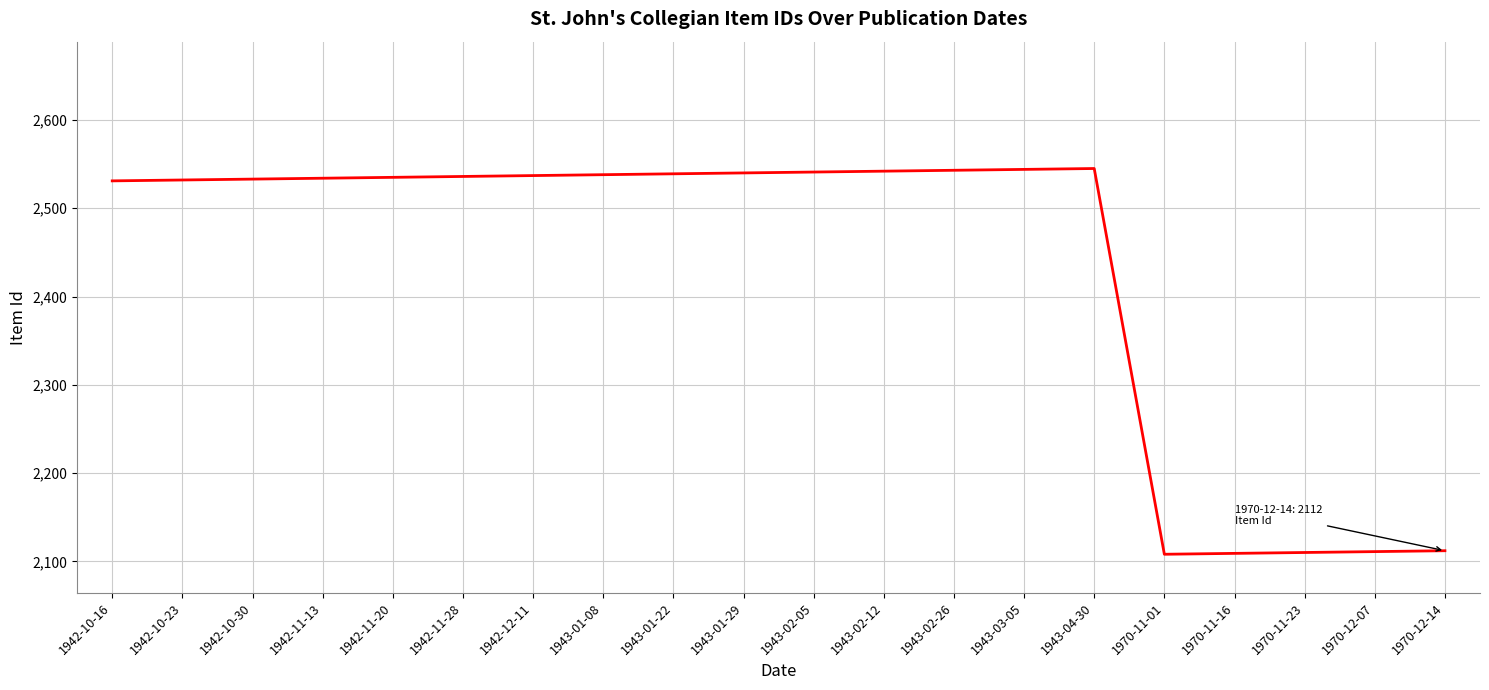

What position from the right is 1942-11-28?

15